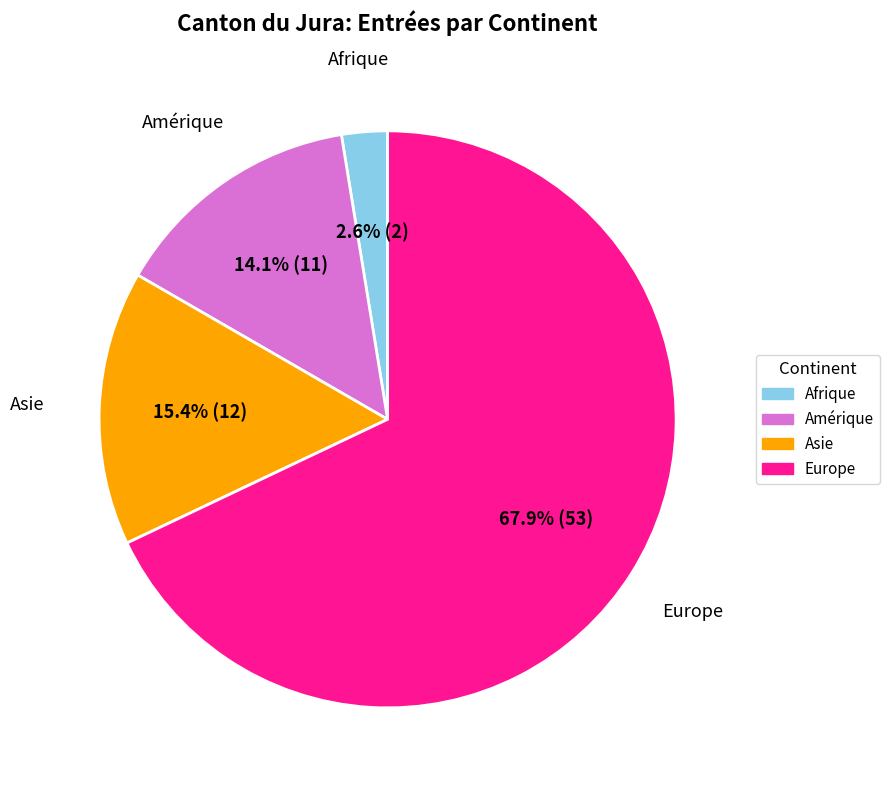

True or false: Amérique accounts for 14% of the total.

True